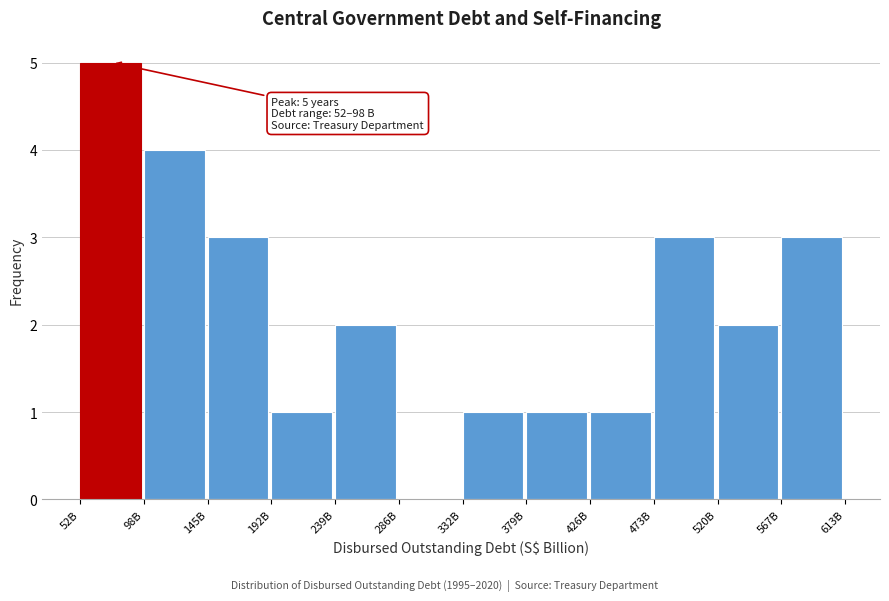

Reading left to right, list all the values displayed in this chart.

52B=5	98B=4	145B=3	192B=1	239B=2	286B=0	332B=1	379B=1	426B=1	473B=3	520B=2	567B=3